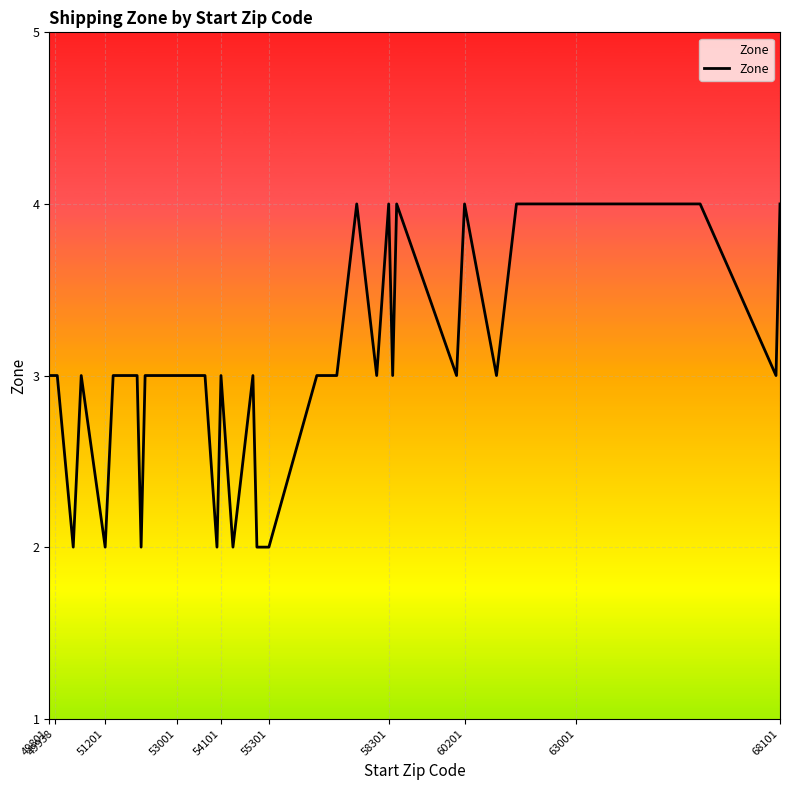

What is the greatest value displayed?

4